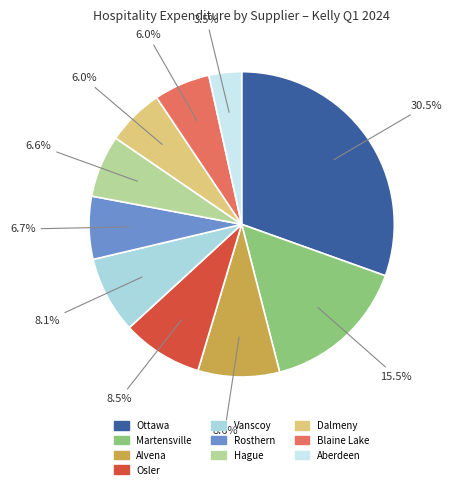

Is there a majority slice in this chart?

No